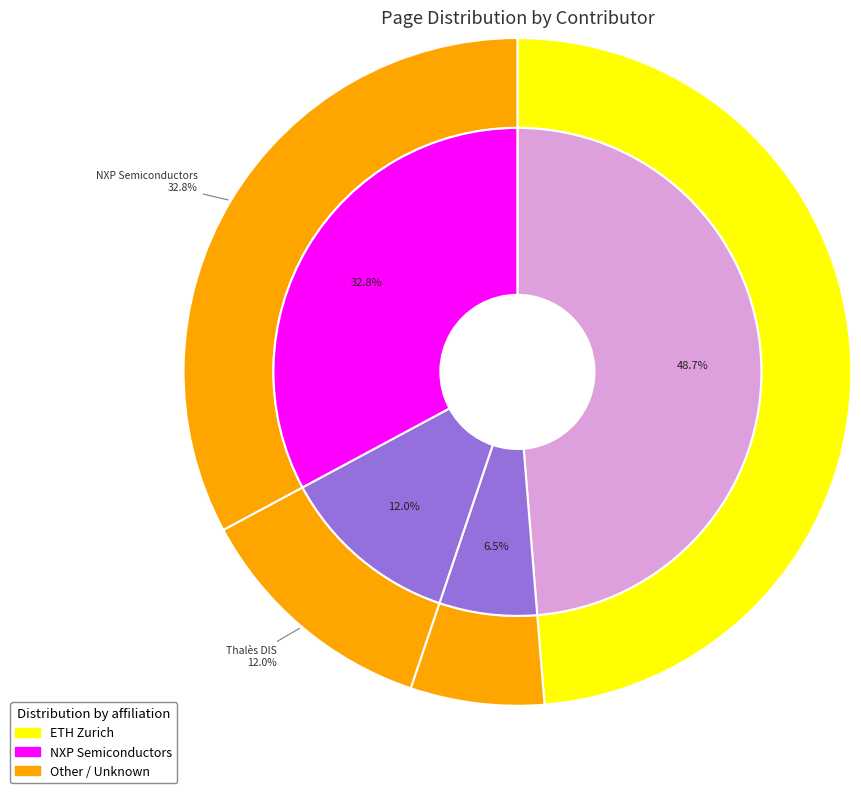

Is Patrick Leu (rg-0007) the majority of the pie?

No